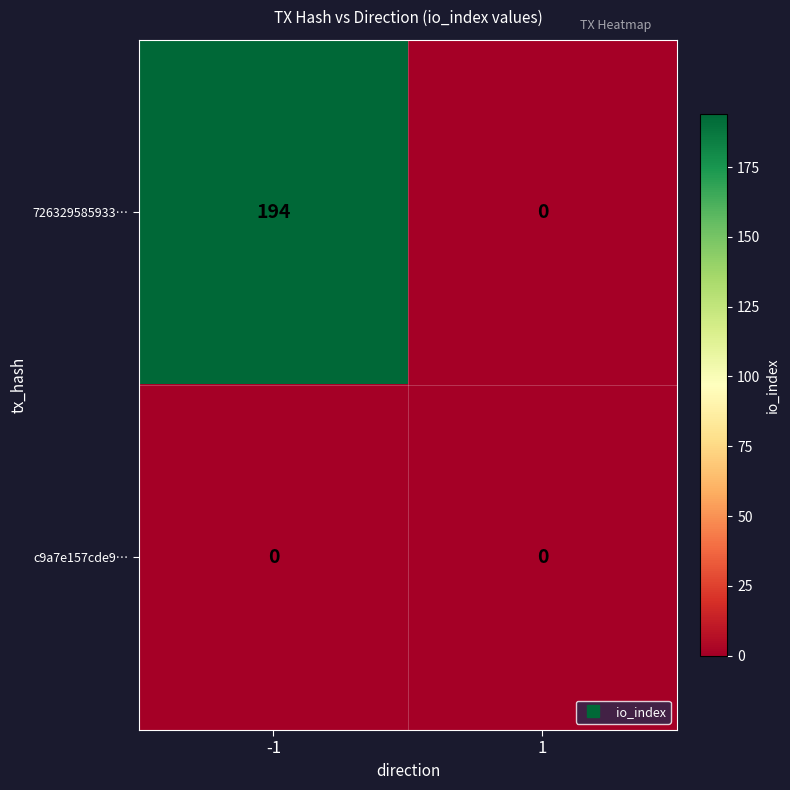

At which category is the sum across all series the highest?

-1